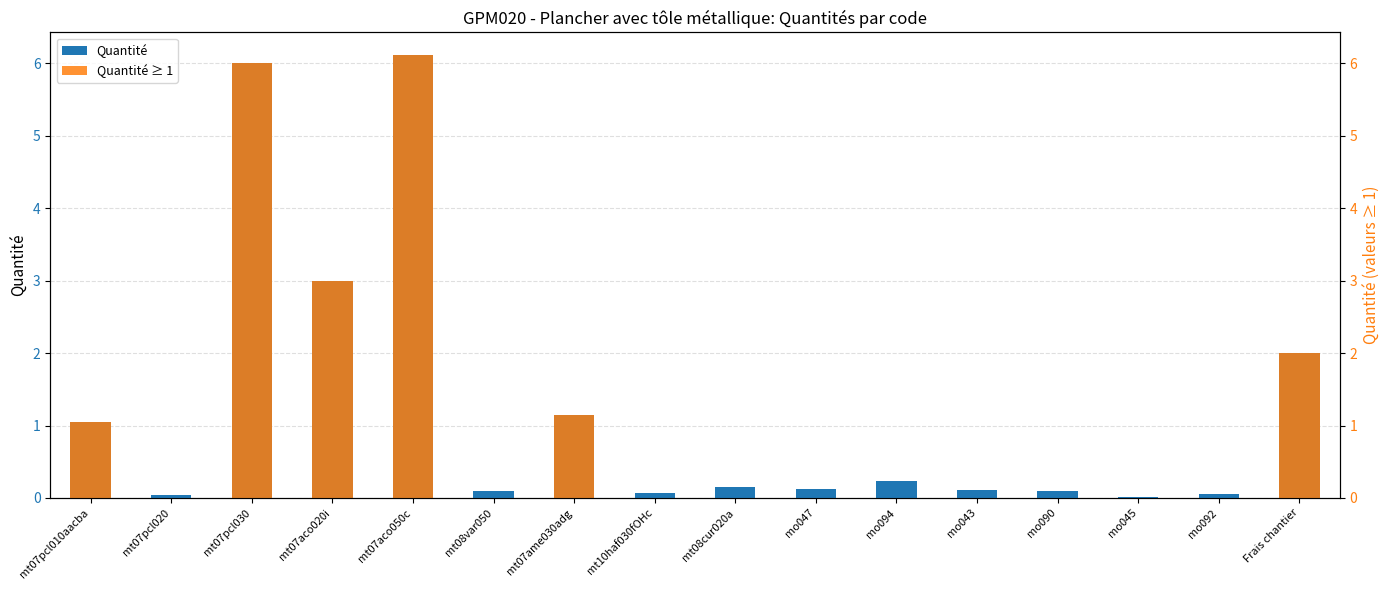

Are the bars grouped side by side (vs. stacked)?

Yes